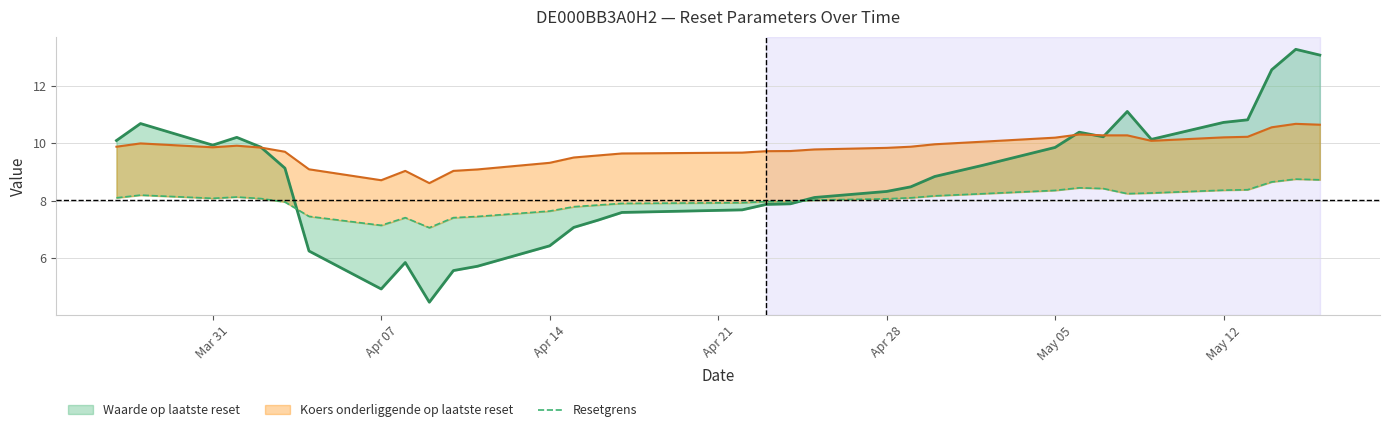

Does the chart display data point markers on the line(s)?

No